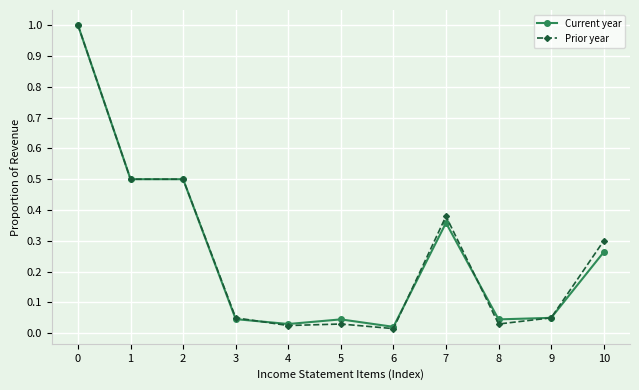

At how many categories does at least one series exceed 0?

11